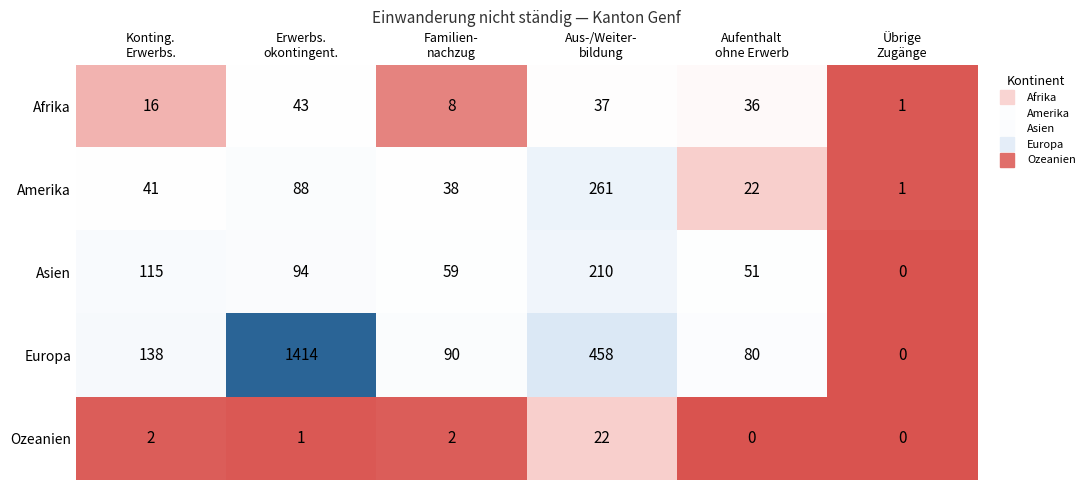

At Familien-
nachzug, list the series in order from smallest to largest.

Ozeanien, Afrika, Amerika, Asien, Europa